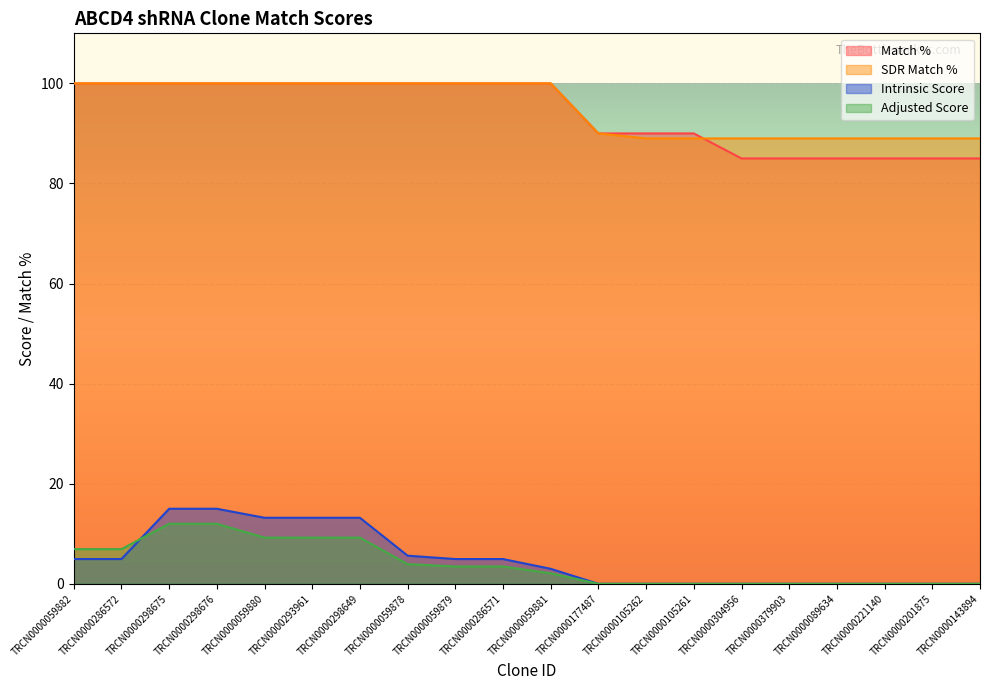

What are all the series names shown in the legend?

Match %, SDR Match %, Intrinsic Score, Adjusted Score